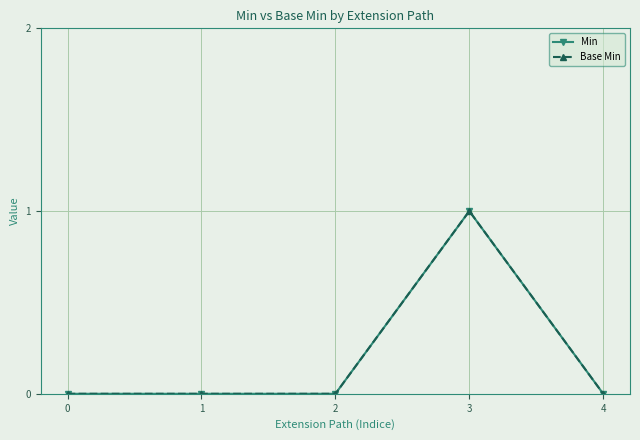

How many Base Min values are between 0 and 1?

5